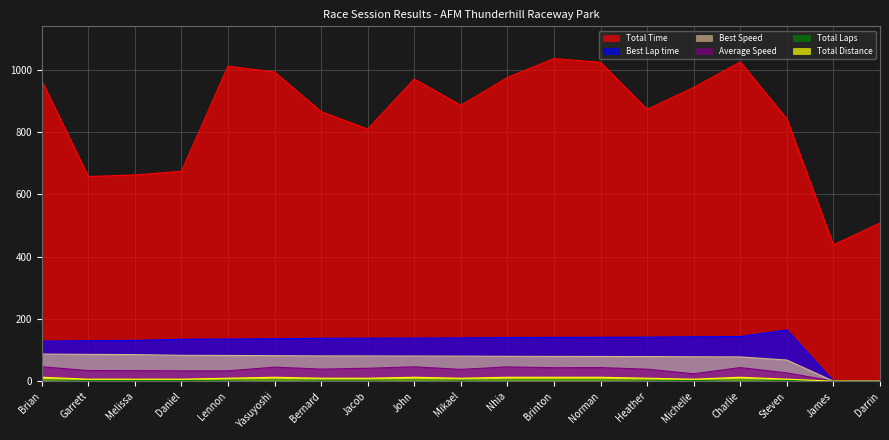

Which series has the largest range (max minus min)?

Total Time